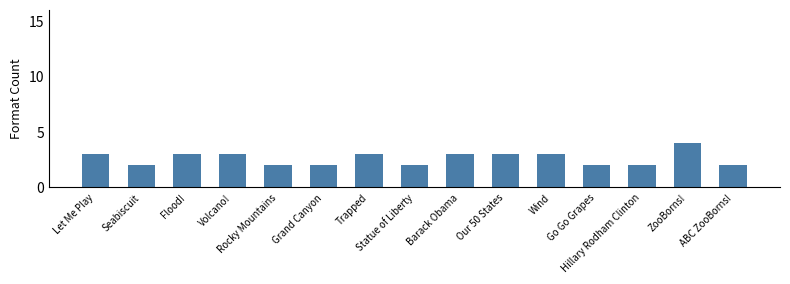

What is the average value?

3